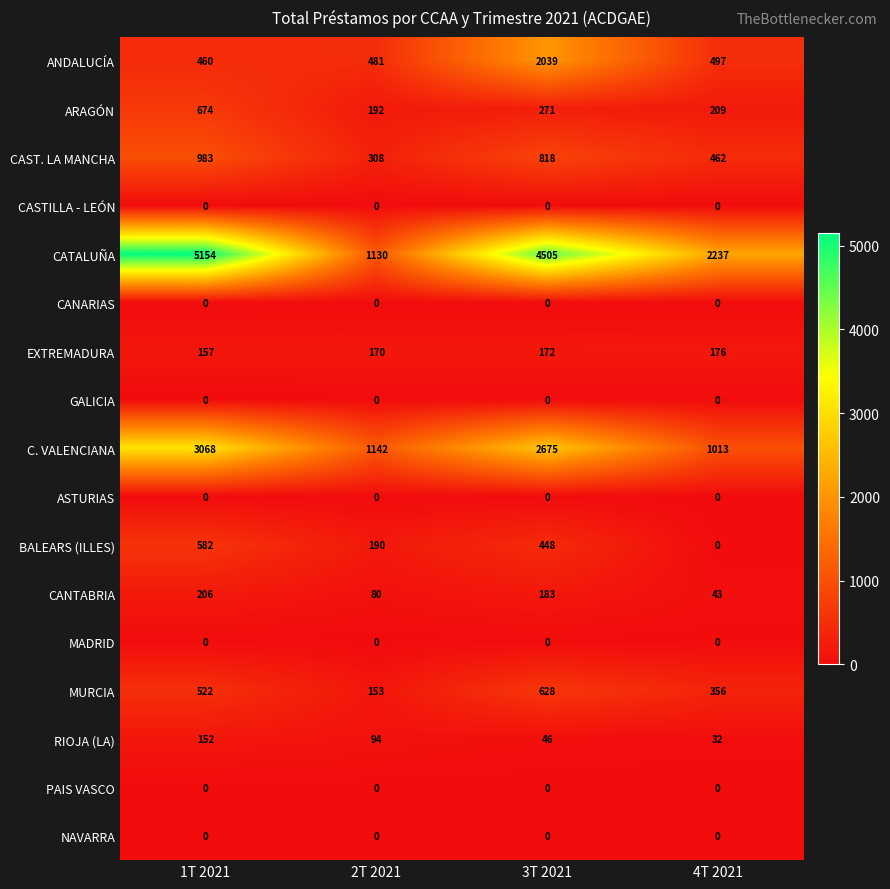

At how many categories does at least one series exceed 1169?

3